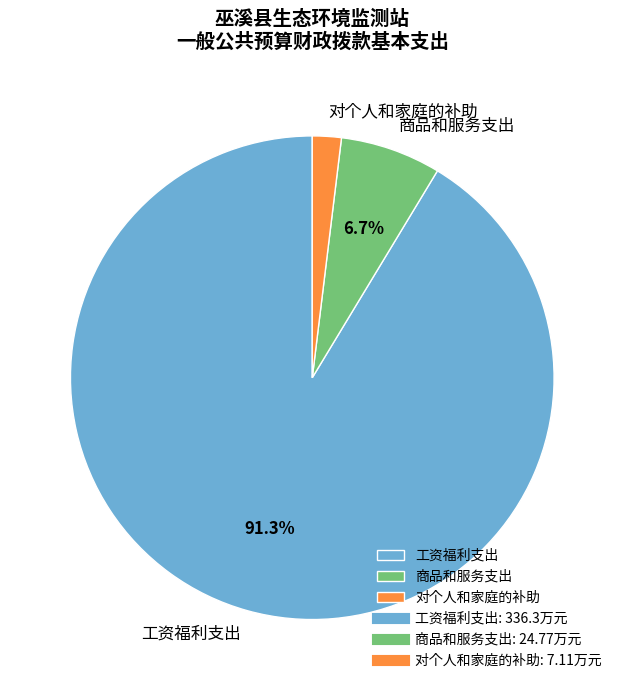

Count the number of slices in the pie.

3